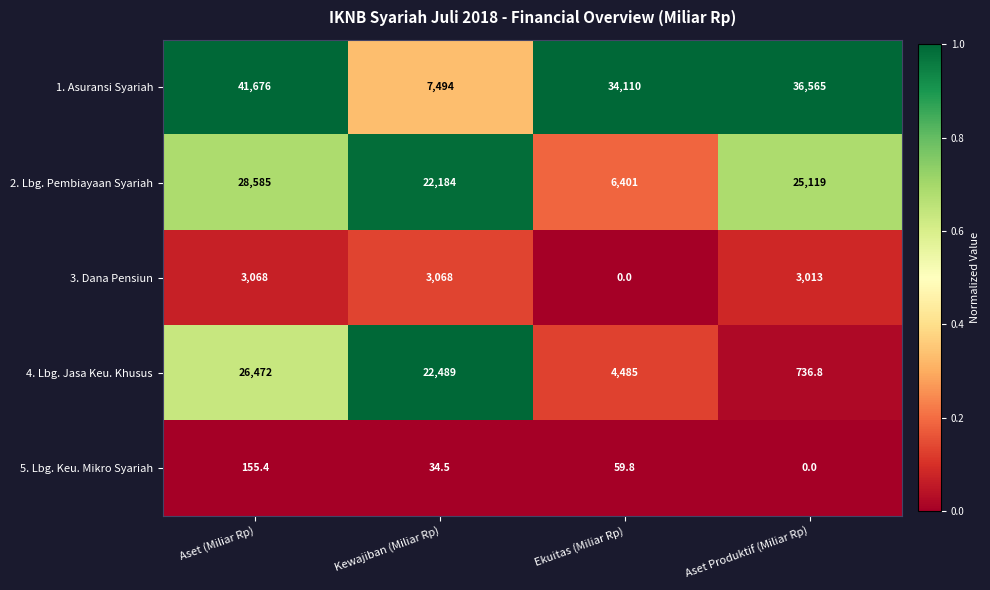

Reading left to right, list all the values displayed in this chart.

1. Asuransi Syariah: 41676.0	7494.0	34110.0	36565.0
2. Lbg. Pembiayaan Syariah: 28585.0	22184.0	6401.0	25119.0
3. Dana Pensiun: 3068.0	3068.0	0.0	3013.0
4. Lbg. Jasa Keu. Khusus: 26472.0	22489.0	4485.0	736.8
5. Lbg. Keu. Mikro Syariah: 155.4	34.5	59.8	0.0